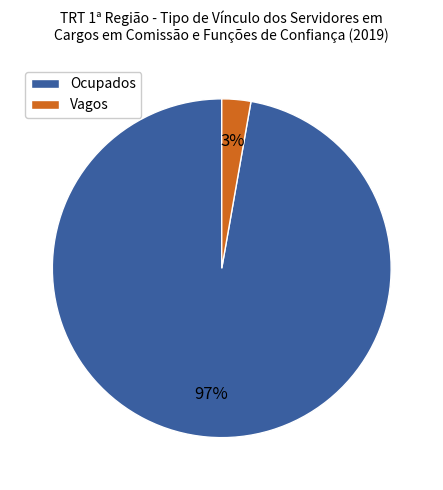

Is there any slice that represents more than half of the pie?

Yes